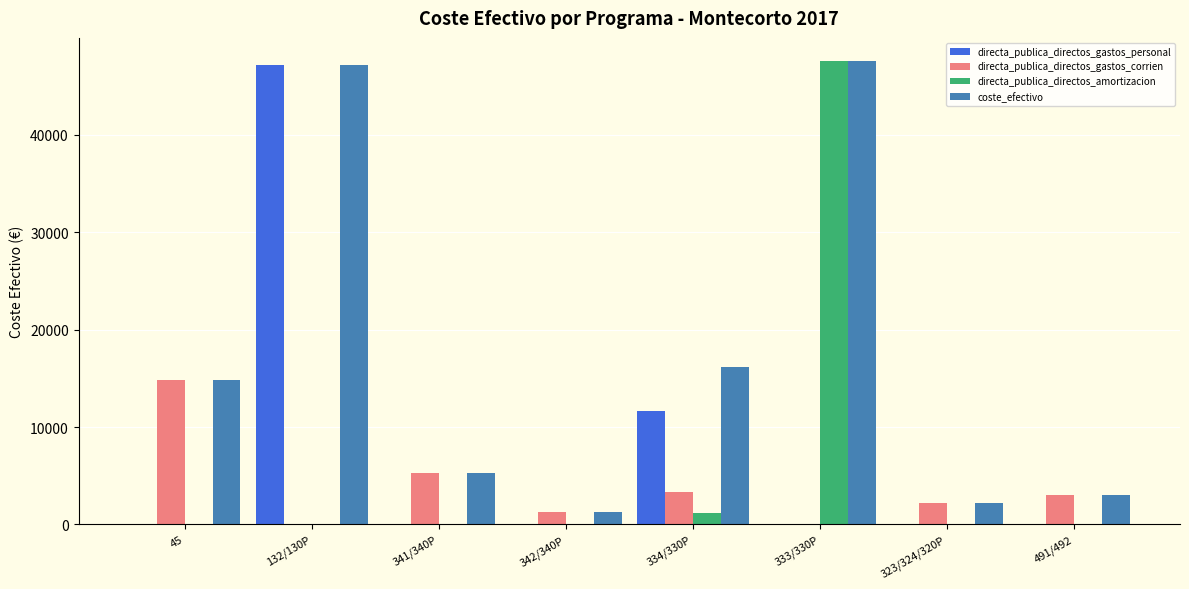

What is the average value of the coste_efectivo series?

17208.5